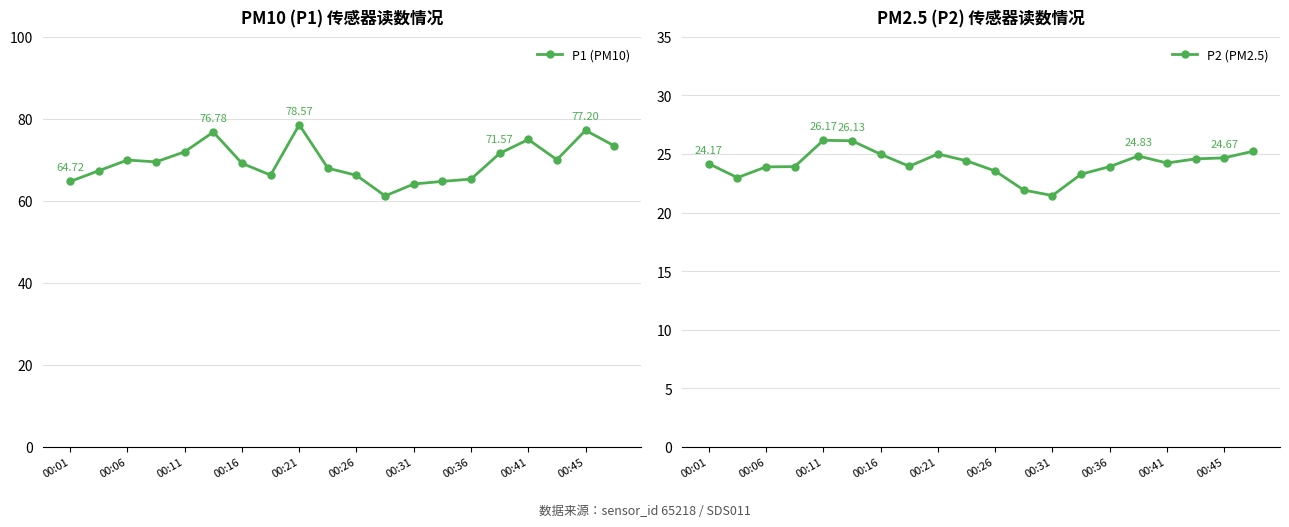

Where does the P1 (PM10) series first go above 69?

00:06